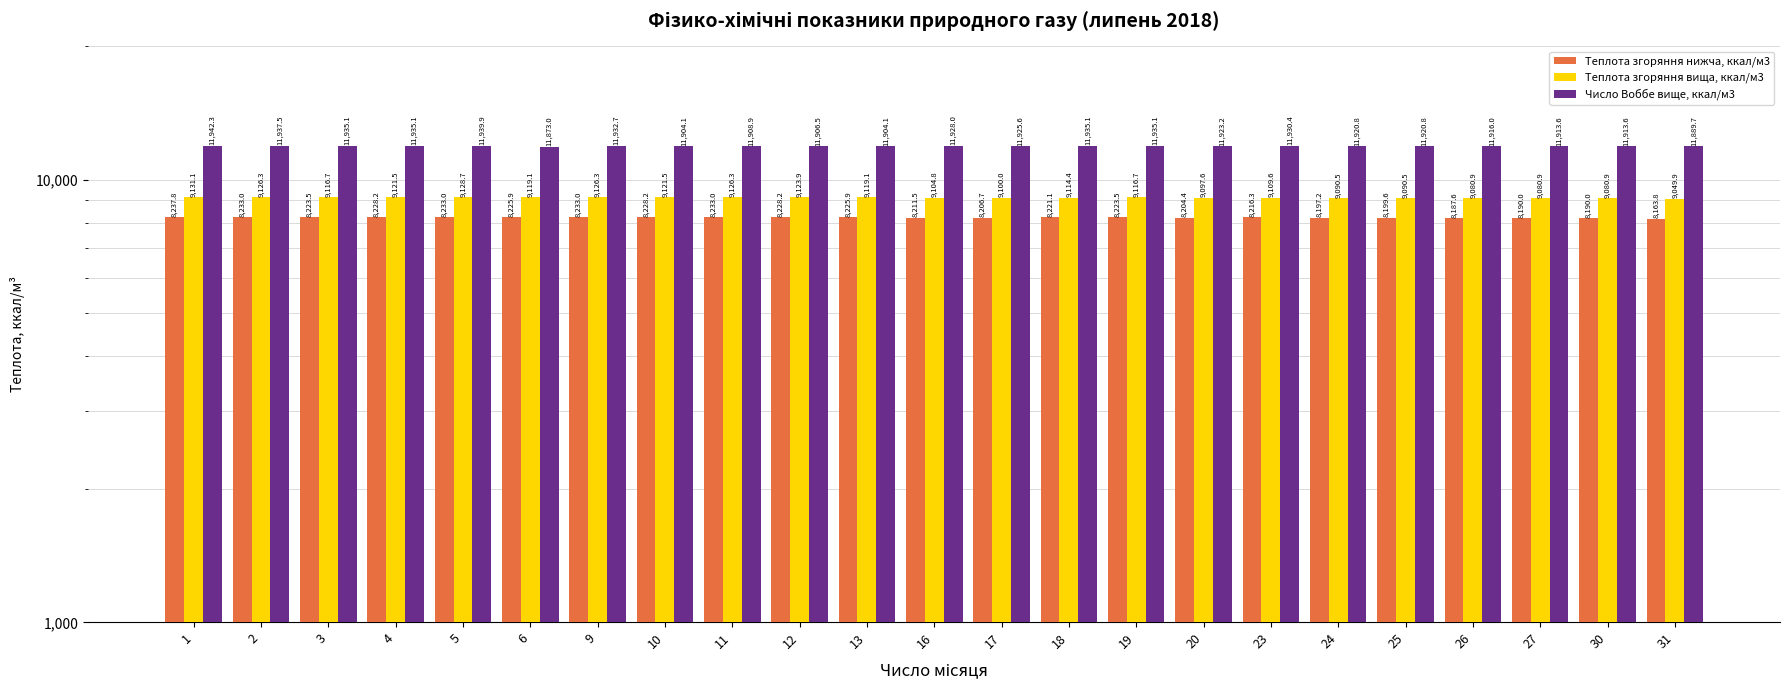

At 23, list the series in order from largest to smallest.

Число Воббе вище, ккал/м3, Теплота згоряння вища, ккал/м3, Теплота згоряння нижча, ккал/м3